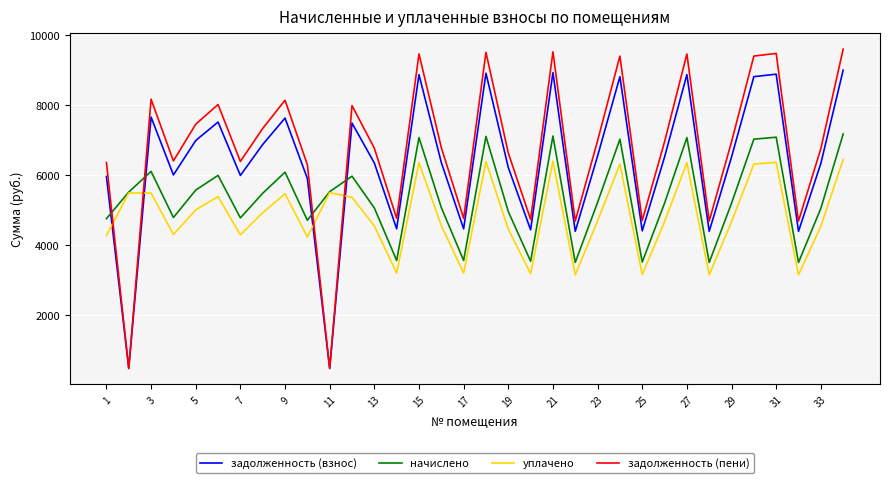

Which series has the largest total across all categories?

задолженность (пени)